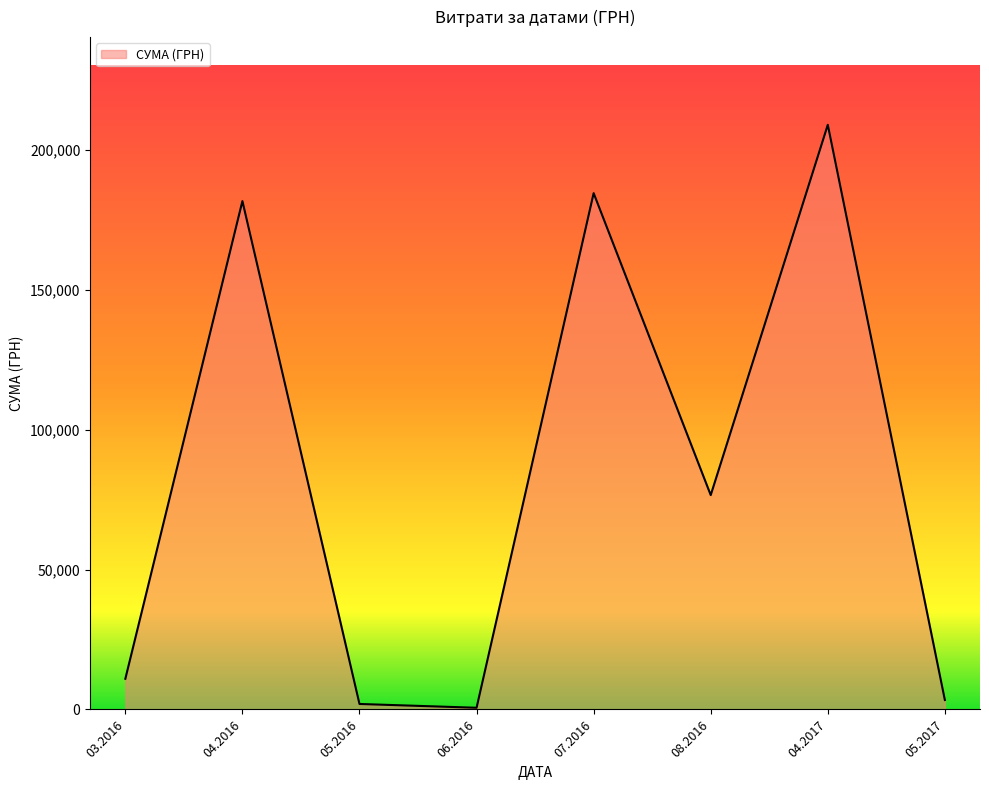

What is the greatest value displayed?

208966.6